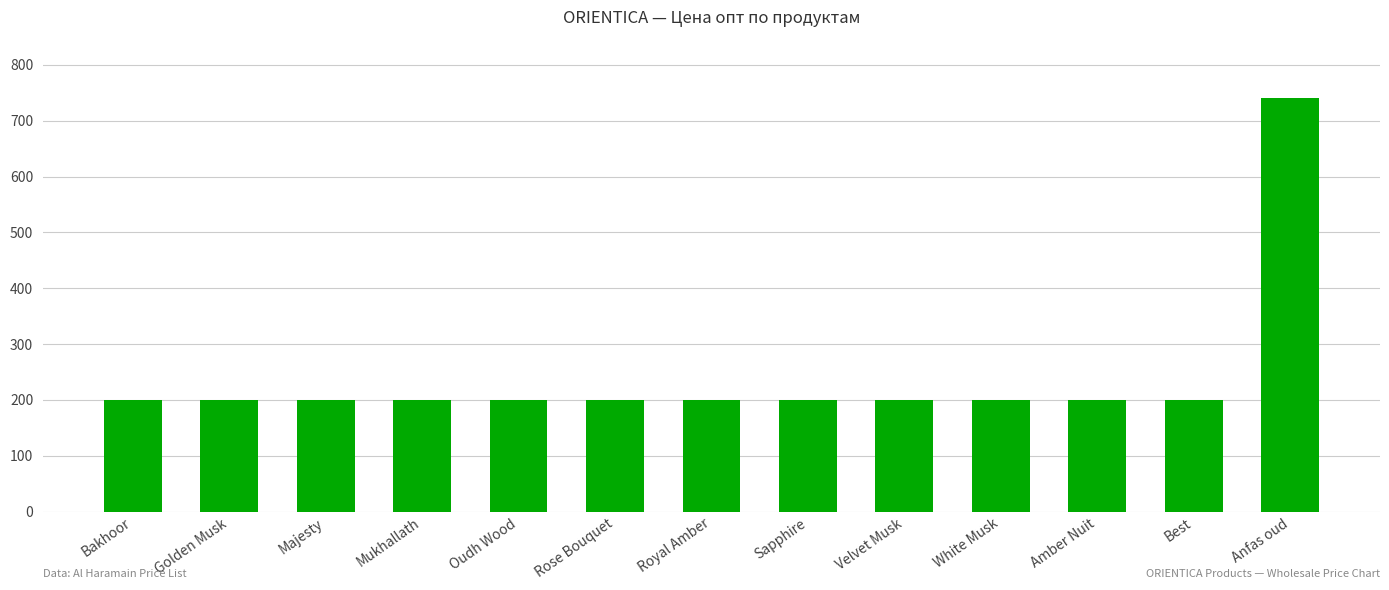

True or false: the data shows 300 at Best.

False